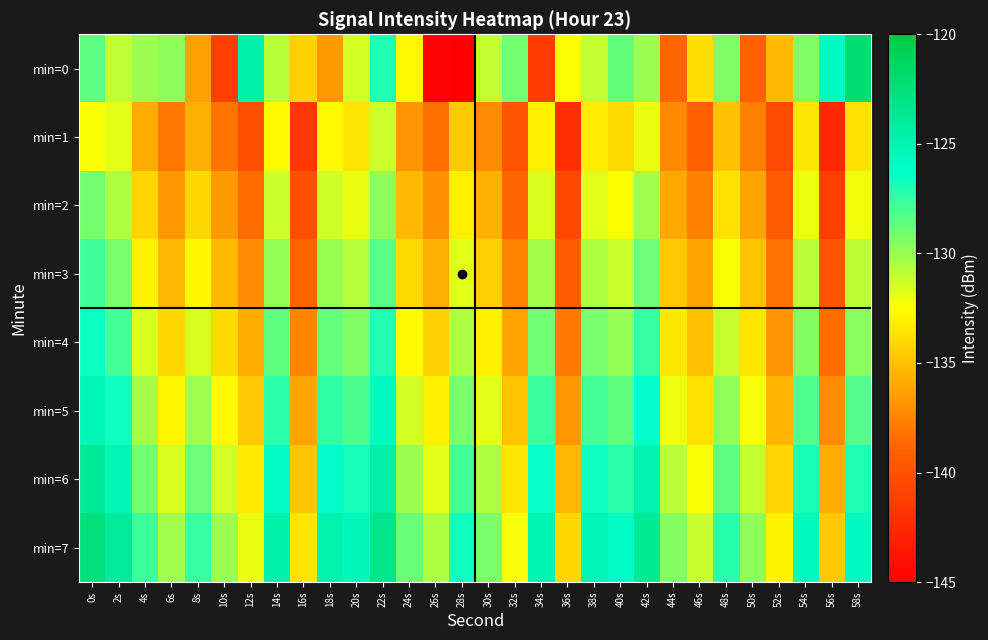

Which has a higher value, 20s or 12s?

12s